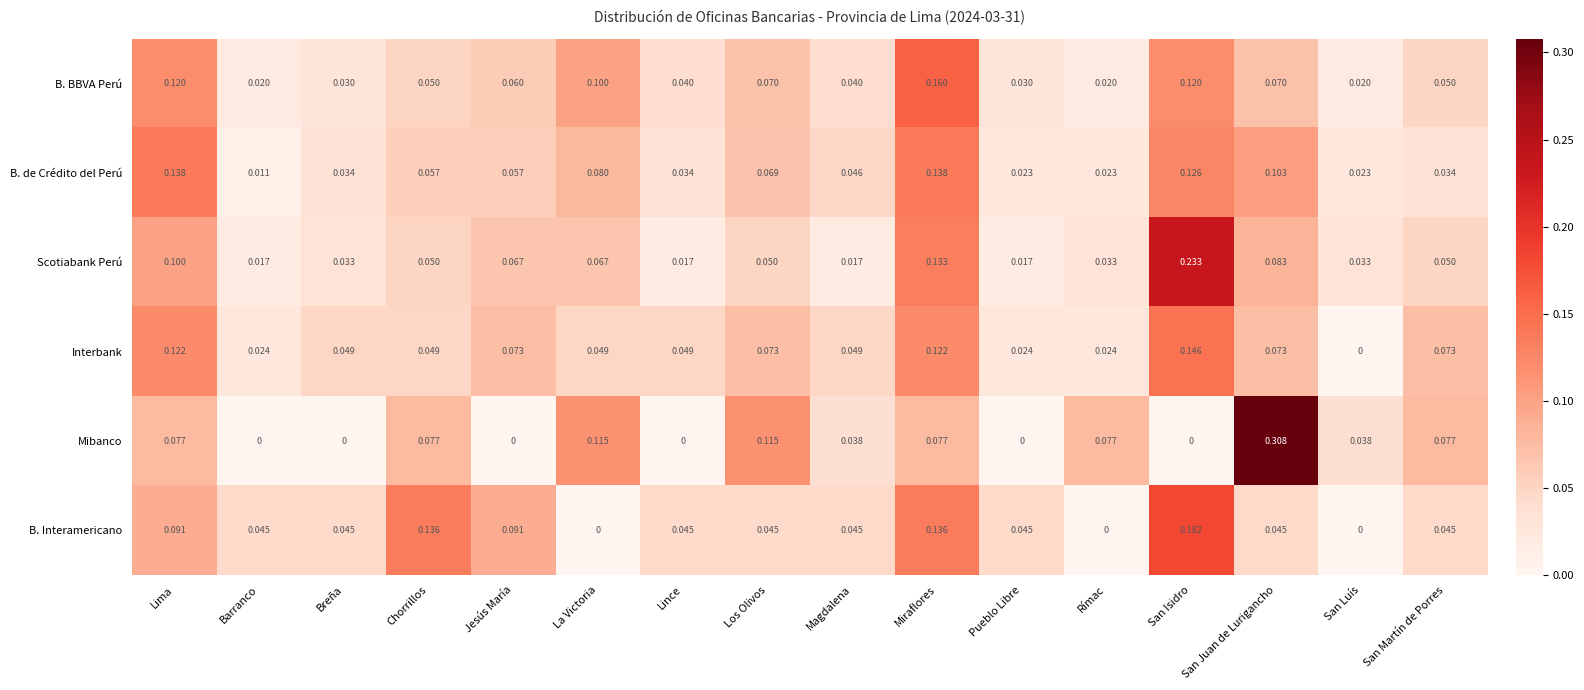

Between Breña and Los Olivos, which series saw the biggest shift?

Mibanco